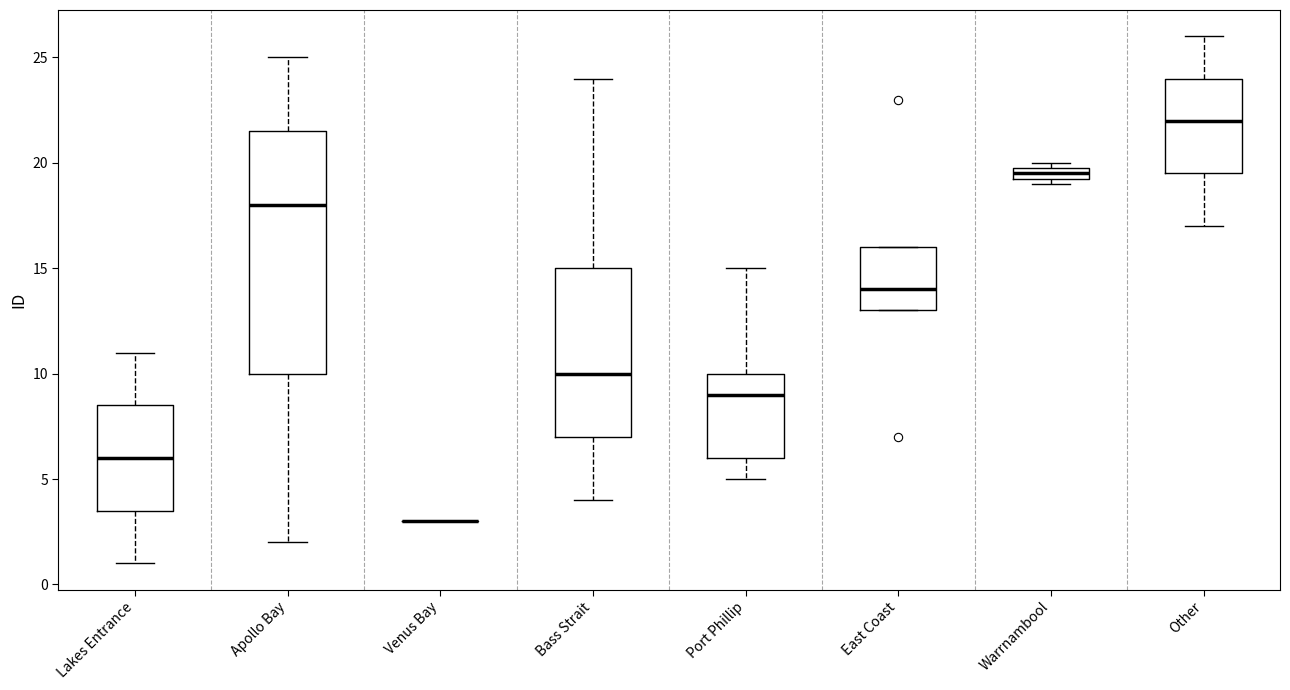

Comparing the boxes themselves (not the whiskers), which one is the tallest?

Apollo Bay